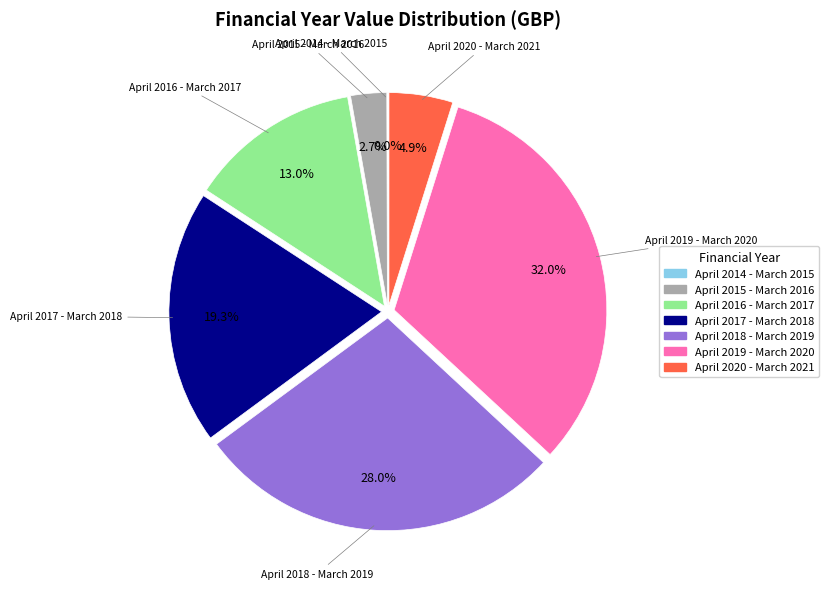

Does any single category account for the majority?

No